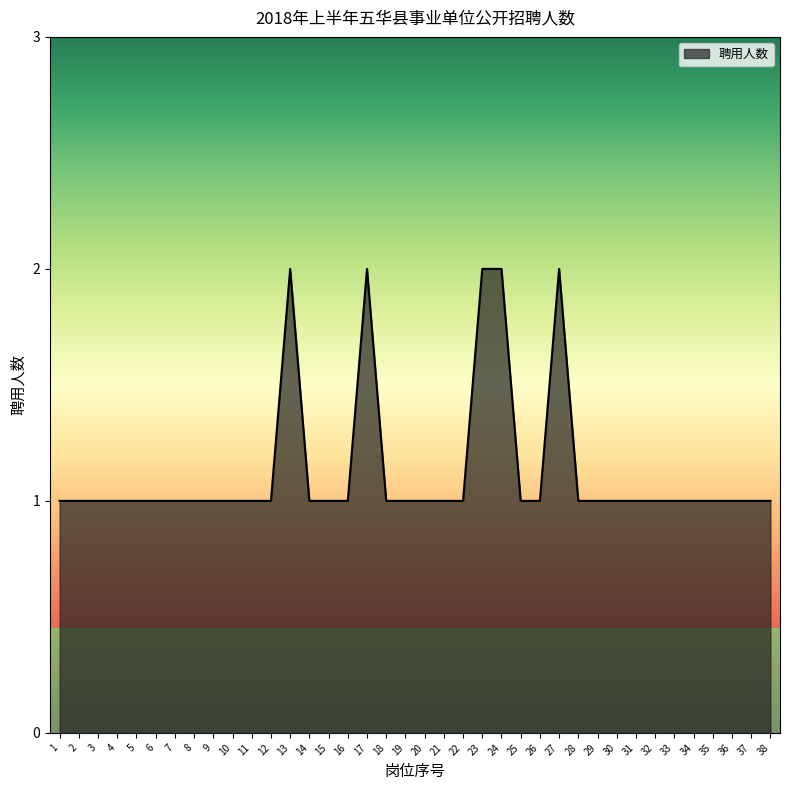

Approximately how many times larger is the value at 11 compared to 4?

1.0